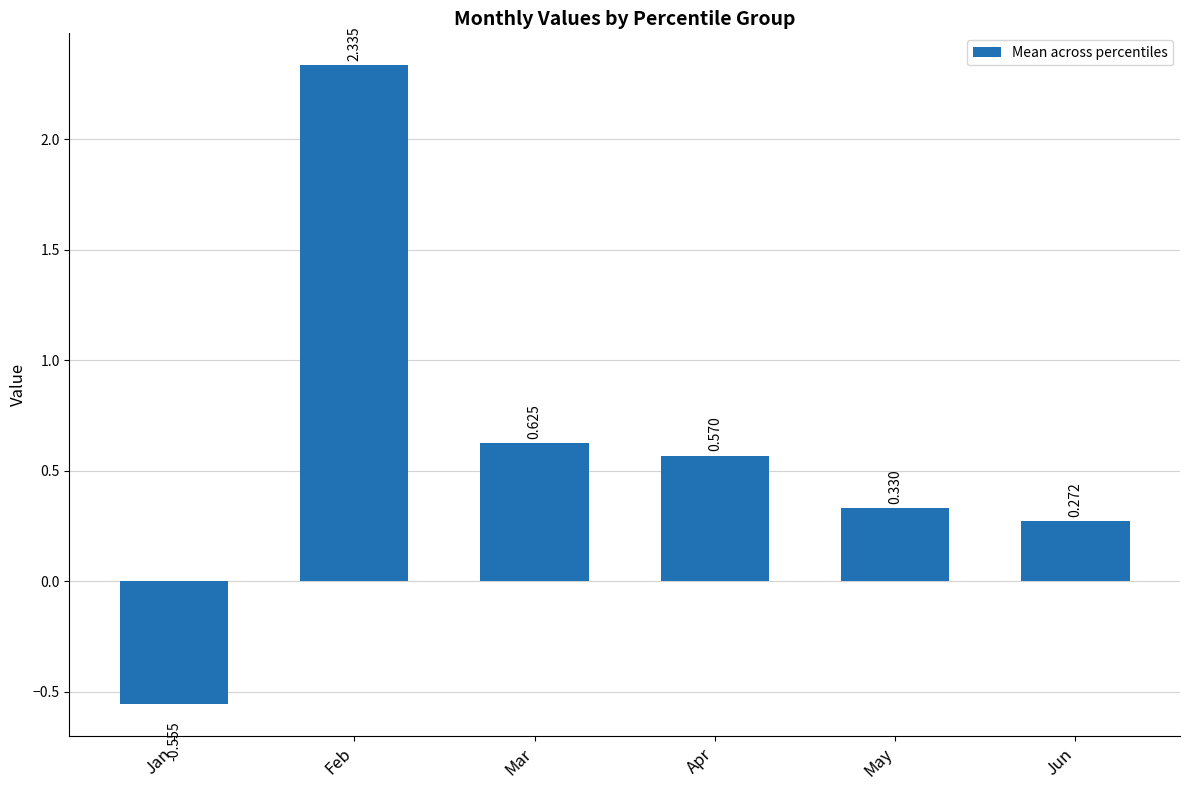

Is it true that the value at Apr is 0.3?

False